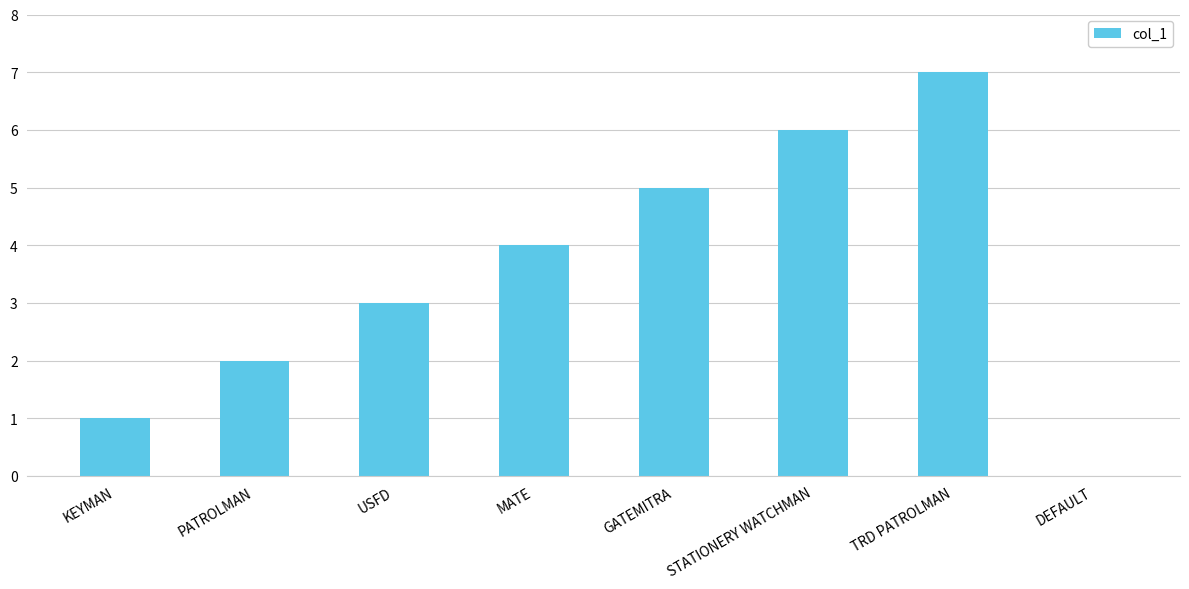

What is the sum of the values at KEYMAN and STATIONERY WATCHMAN?

7